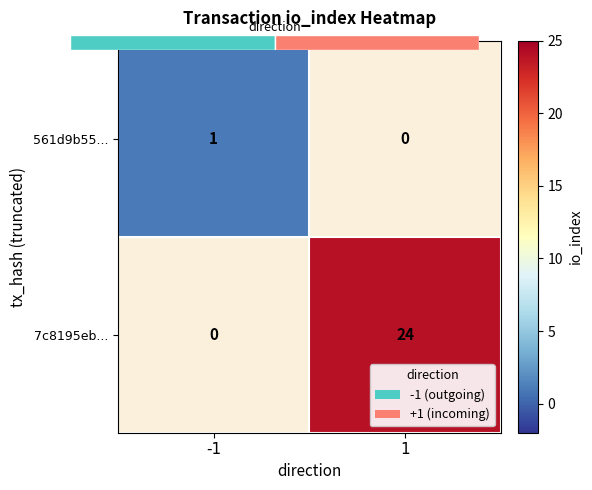

At -1, list the series in order from largest to smallest.

561d9b55..., 7c8195eb...